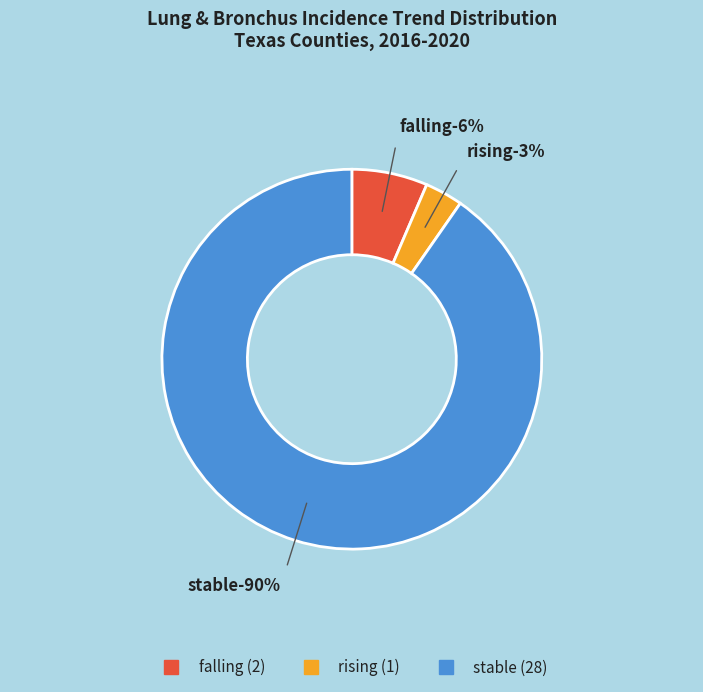

Which slice is the smallest?

rising